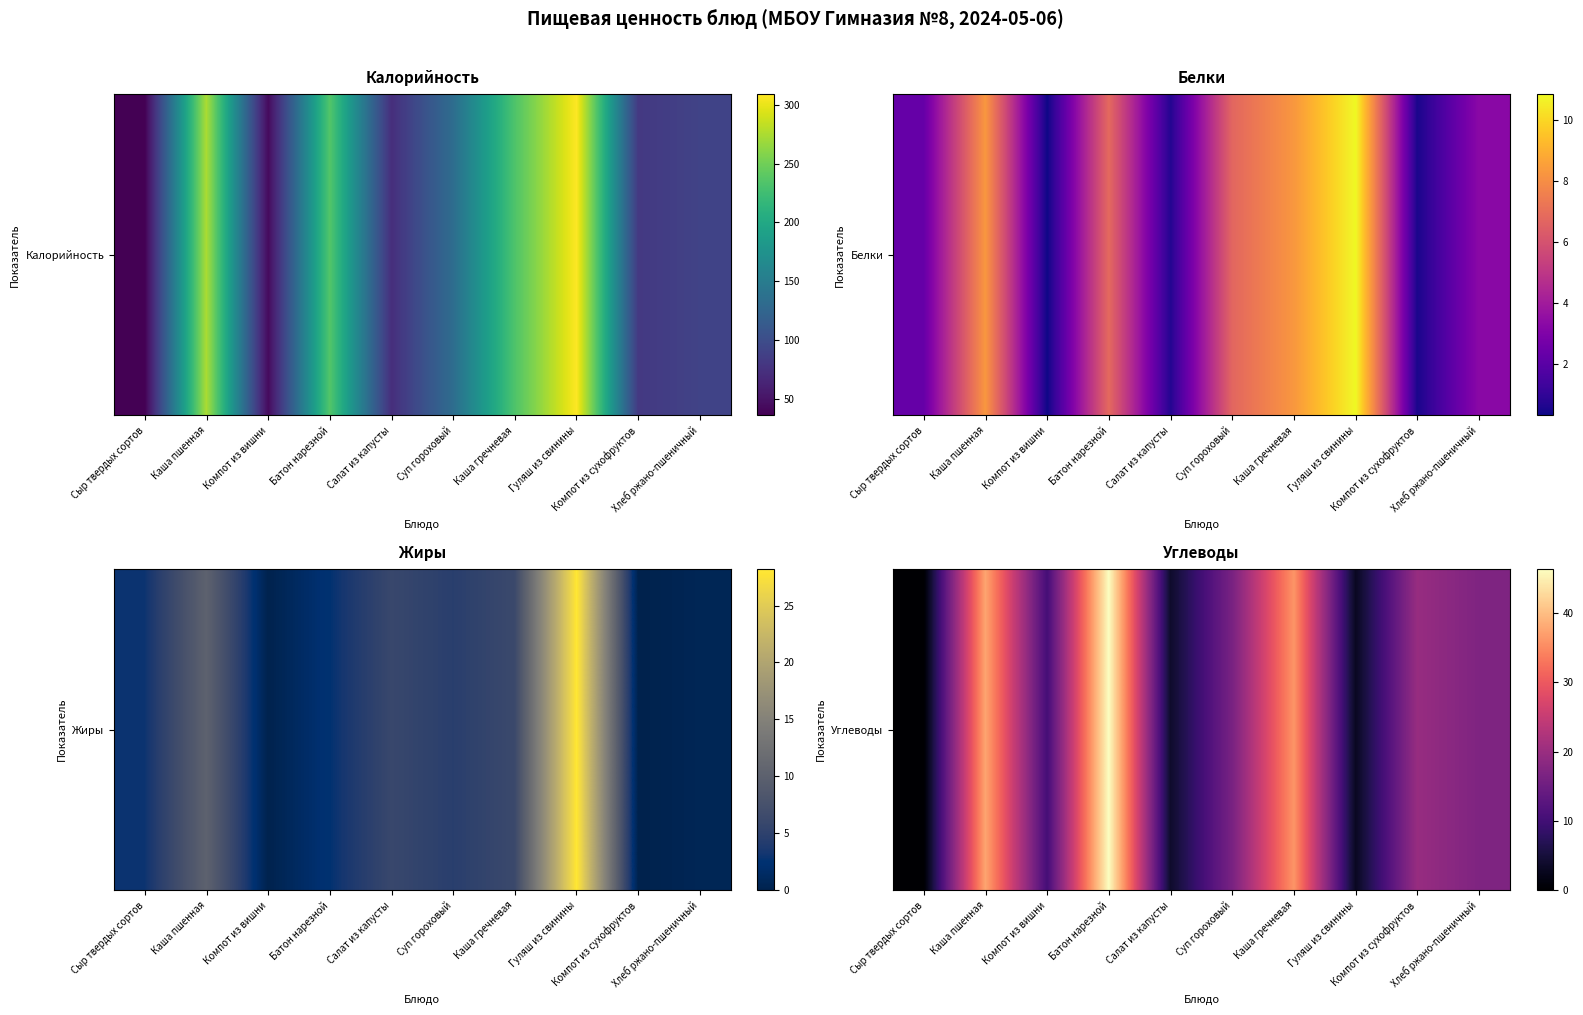

Reading right to left, extract all data points from this chart.

Хлеб ржано-пшеничный=17.0	Компот из сухофруктов=19.8	Гуляш из свинины=2.9	Каша гречневая=36.0	Суп гороховый=16.3	Салат из капусты=3.8	Батон нарезной=46.3	Компот из вишни=10.3	Каша пшенная=37.6	Сыр твердых сортов=0.0